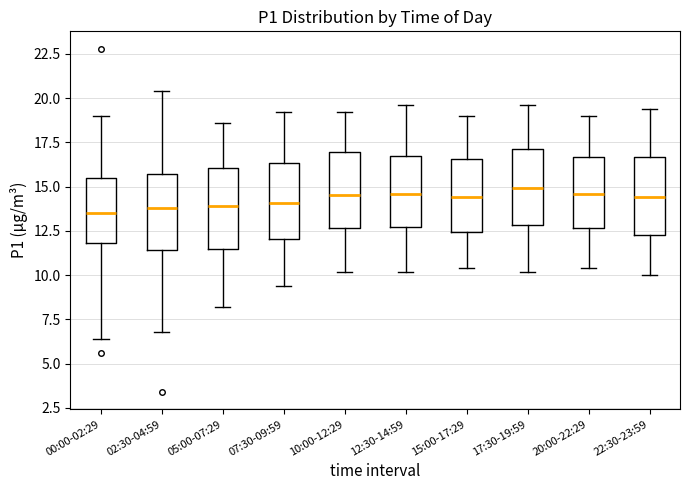

Where is the upper edge of the box for 17:30-19:59 on the y-axis? The values are not printed on the chart, so give them approximately, as read against the axis.

17.0